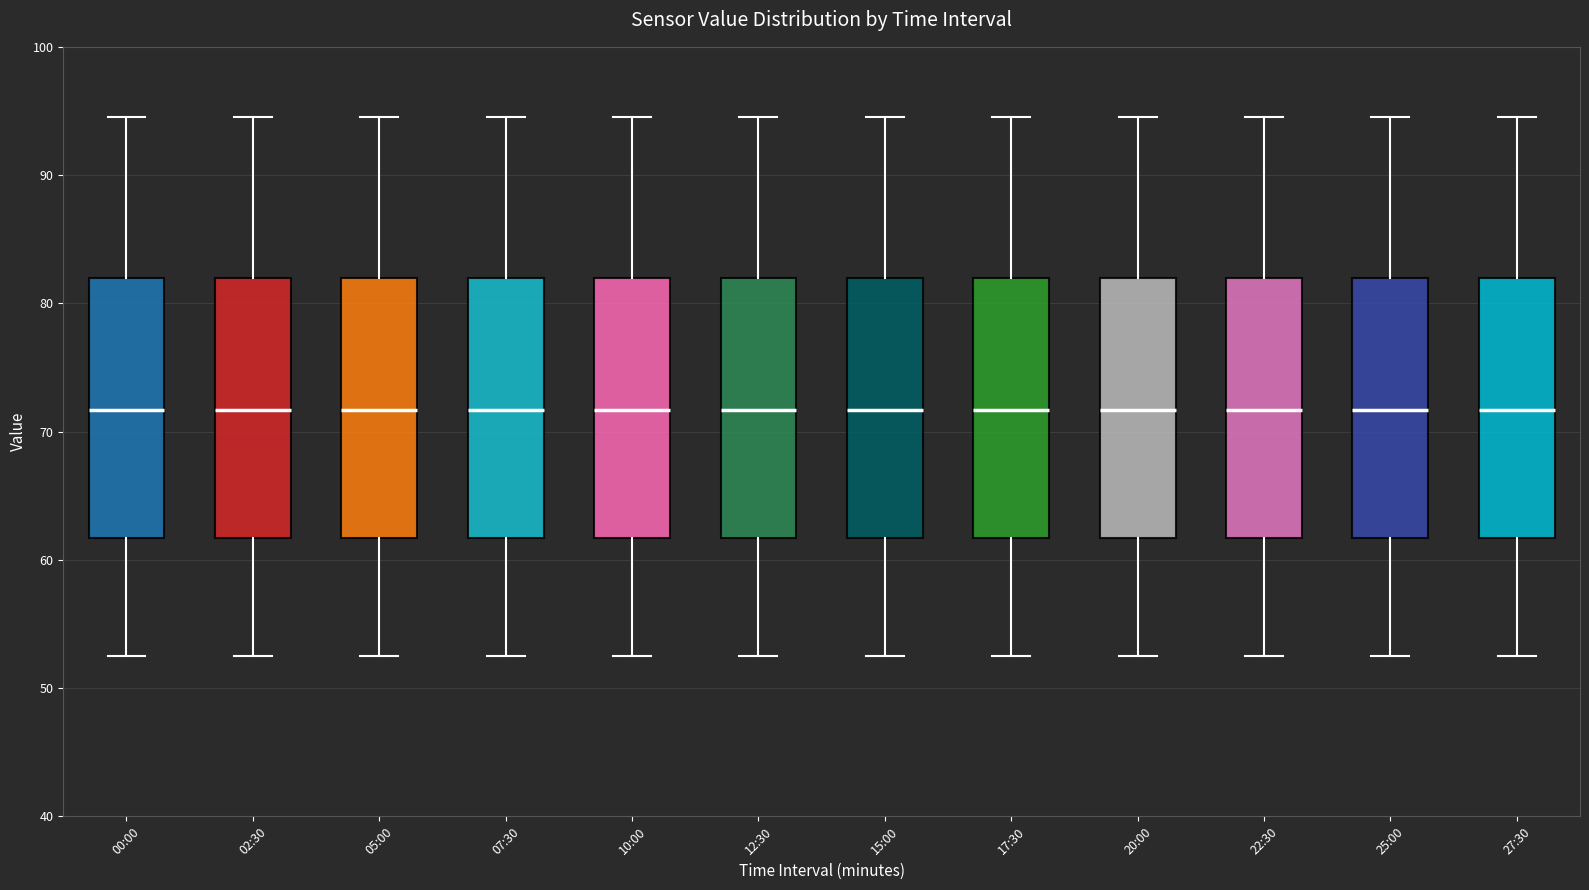

Where does the median line of the box for 27:30 sit on the y-axis? The values are not printed on the chart, so give them approximately, as read against the axis.

72